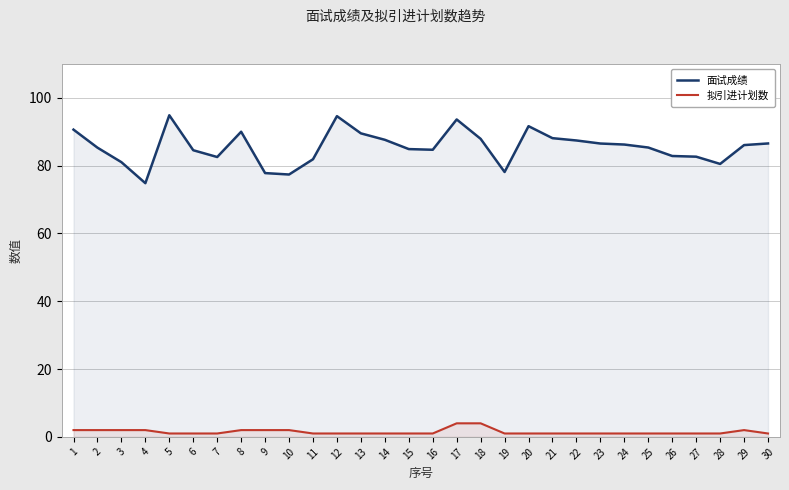

Is this an area chart (filled region under the line)?

No